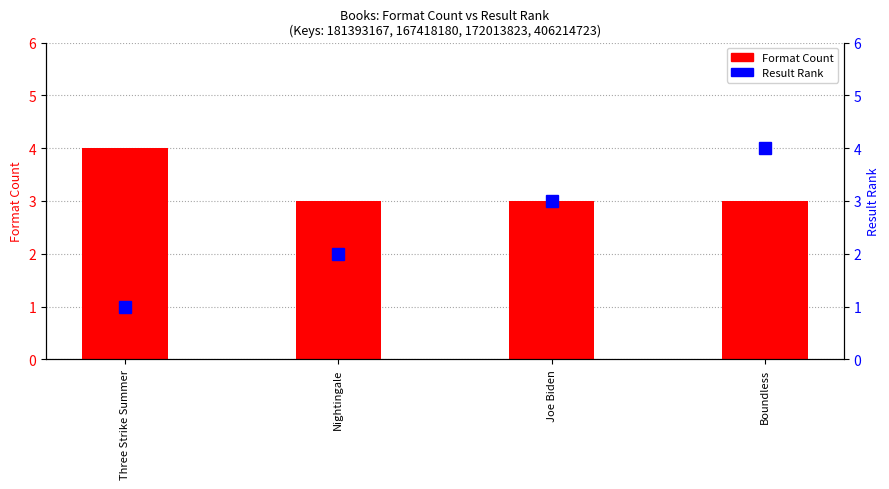

At which label is Format Count closest to 3?

Nightingale